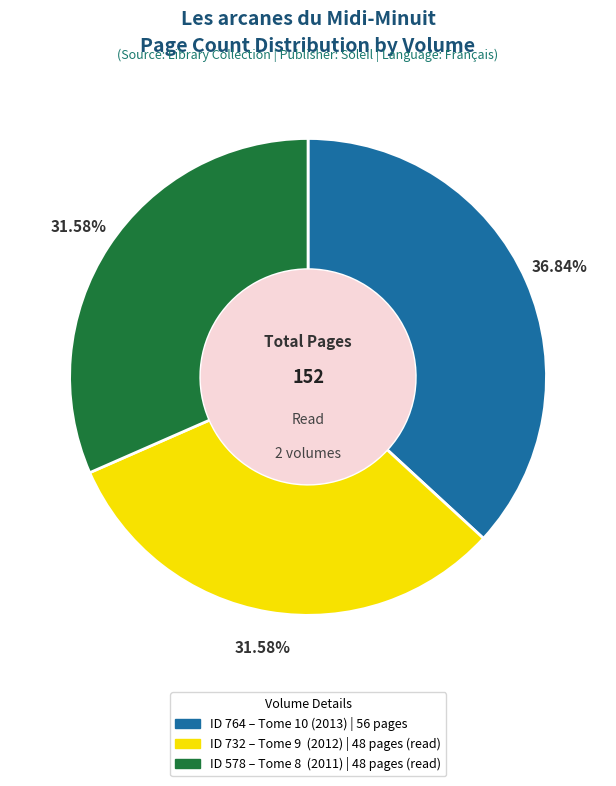

Does any single category account for the majority?

No